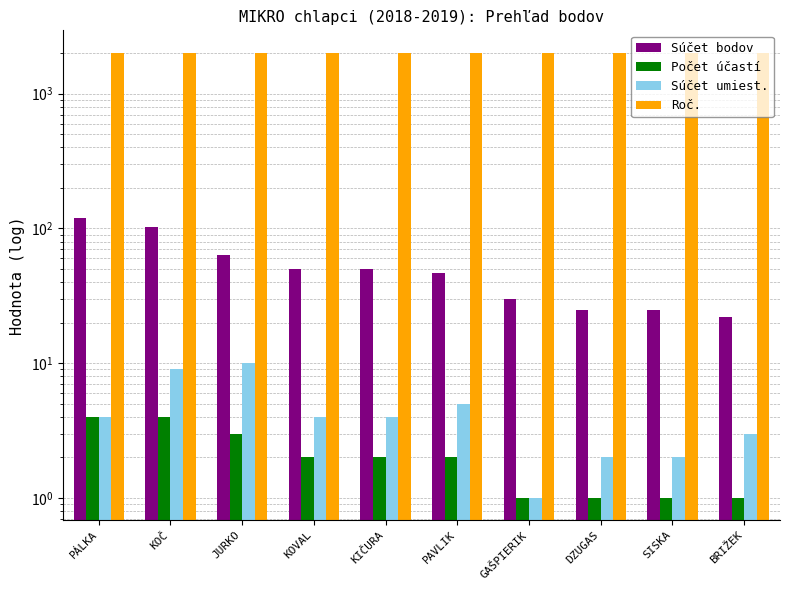

The Súčet umiest. series shows 3 at BRIŽEK. True or false?

True